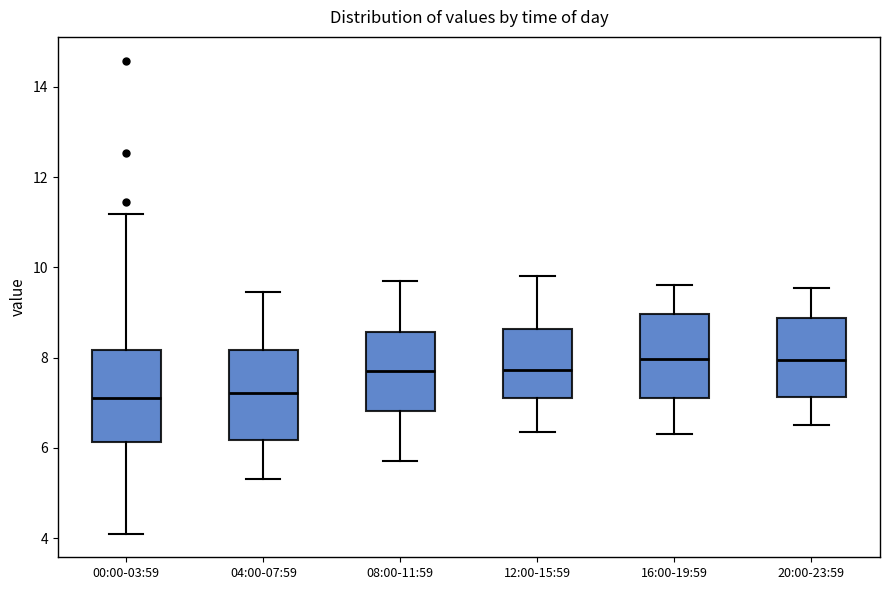

Reading left to right, read every box against the y-axis: the position of its median line, the range the box covers, and the ends of its whiskers. The values are not printed on the chart, so give them approximately, as read against the axis.

00:00-03:59: median 7.2, box 6.2 to 8.2, whiskers 4.2 to 11.2
04:00-07:59: median 7.2, box 6.2 to 8.2, whiskers 5.4 to 9.4
08:00-11:59: median 7.8, box 6.8 to 8.6, whiskers 5.8 to 9.8
12:00-15:59: median 7.8, box 7.2 to 8.6, whiskers 6.4 to 9.8
16:00-19:59: median 8.0, box 7.2 to 9.0, whiskers 6.4 to 9.6
20:00-23:59: median 8.0, box 7.2 to 8.8, whiskers 6.6 to 9.6